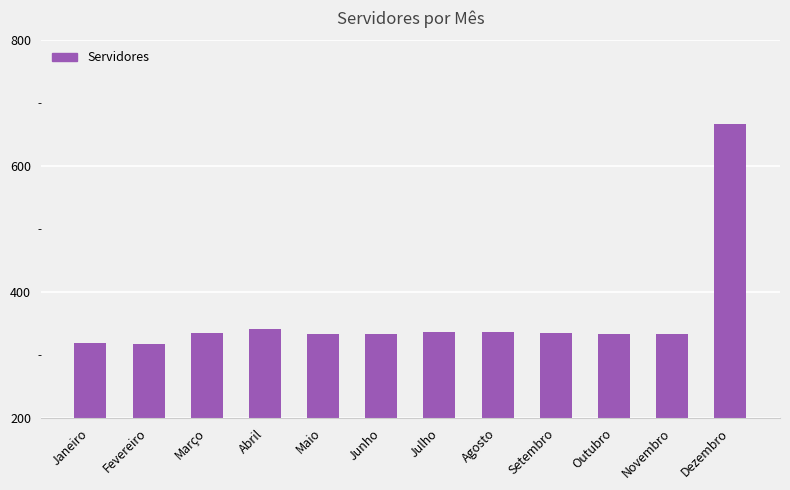

Are the bars grouped side by side (vs. stacked)?

No